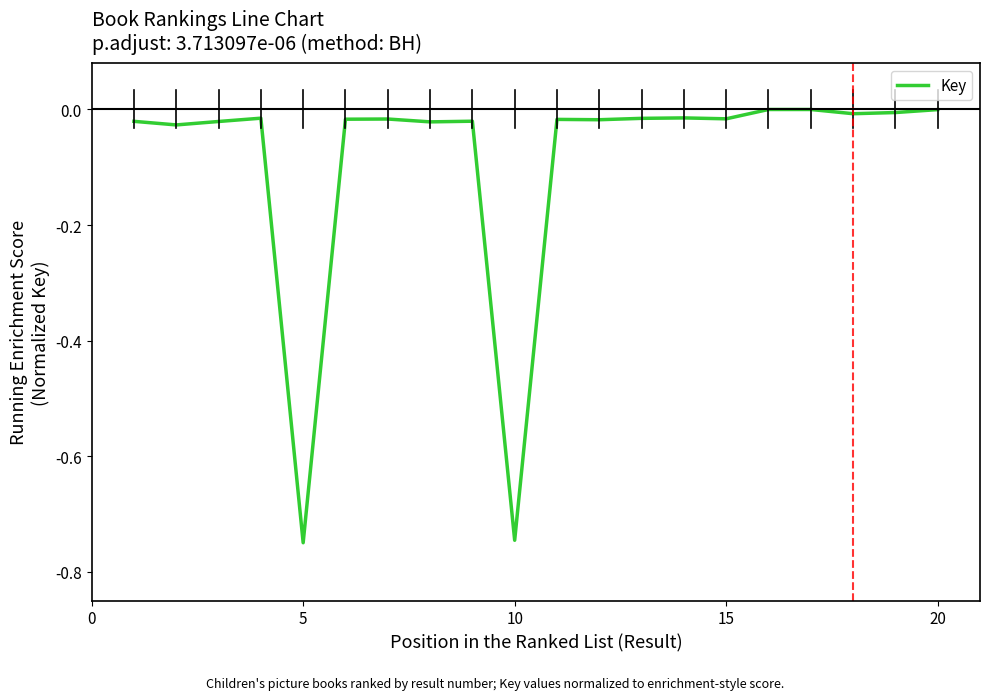

What is the sum of all values?

-1.7